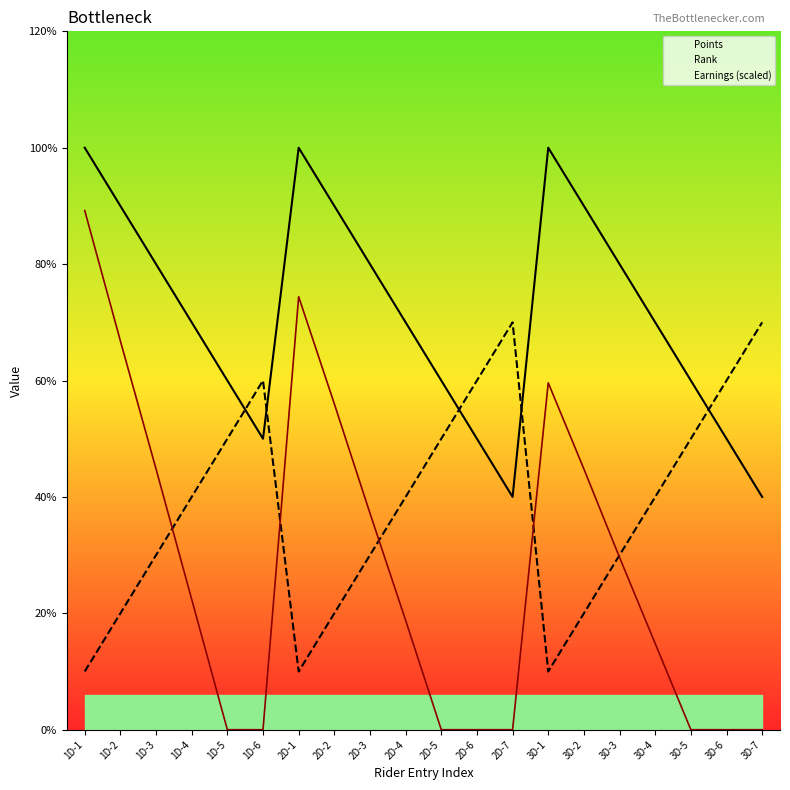

Does the chart display data point markers on the line(s)?

No